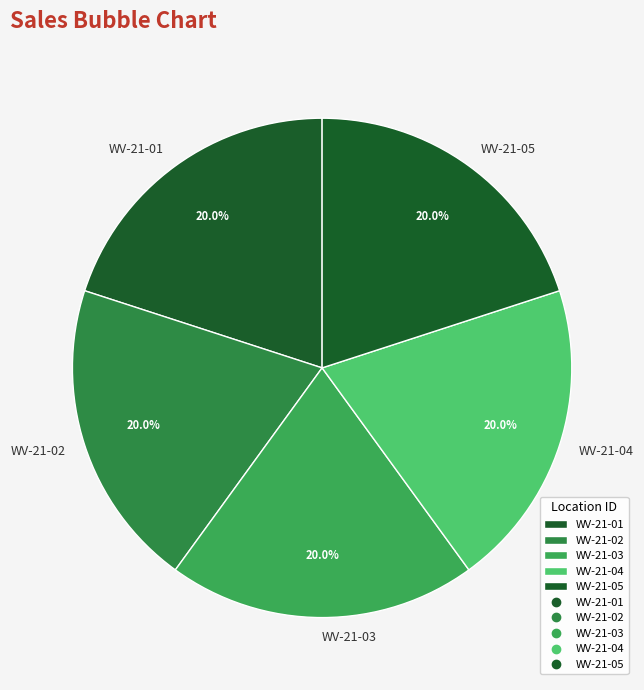

Count the number of slices in the pie.

5